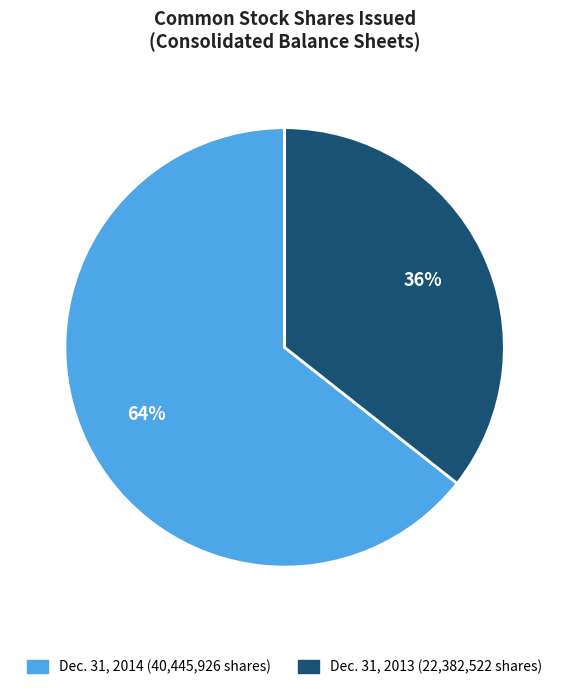

To the nearest percent, what is the average slice percentage?

50%